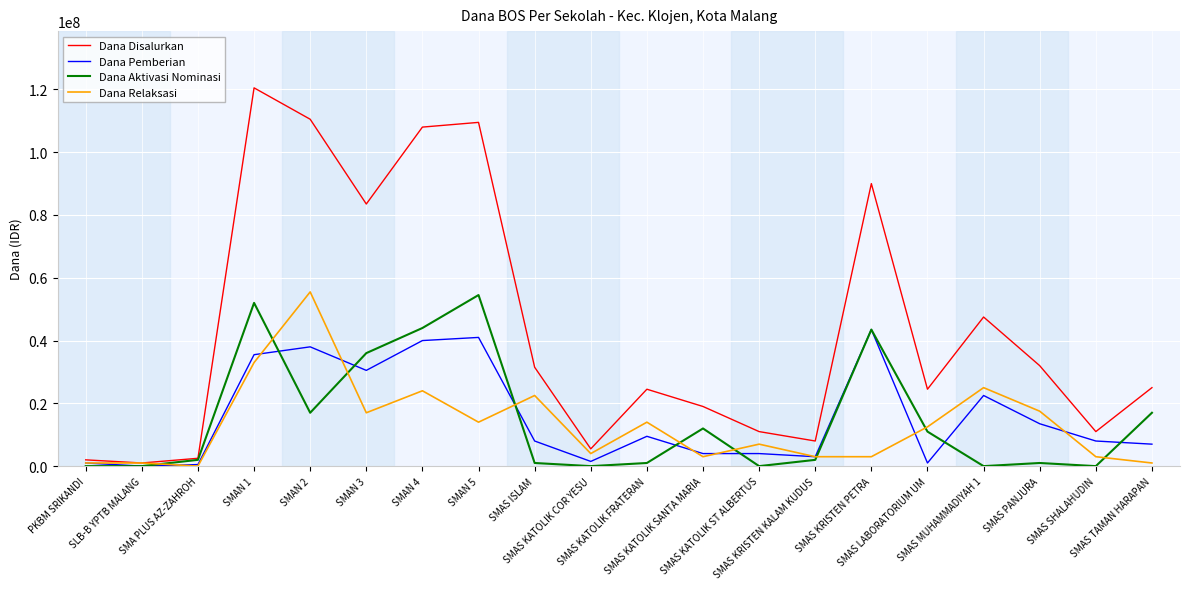

True or false: Dana Relaksasi has more than 2 interior local peaks.

True